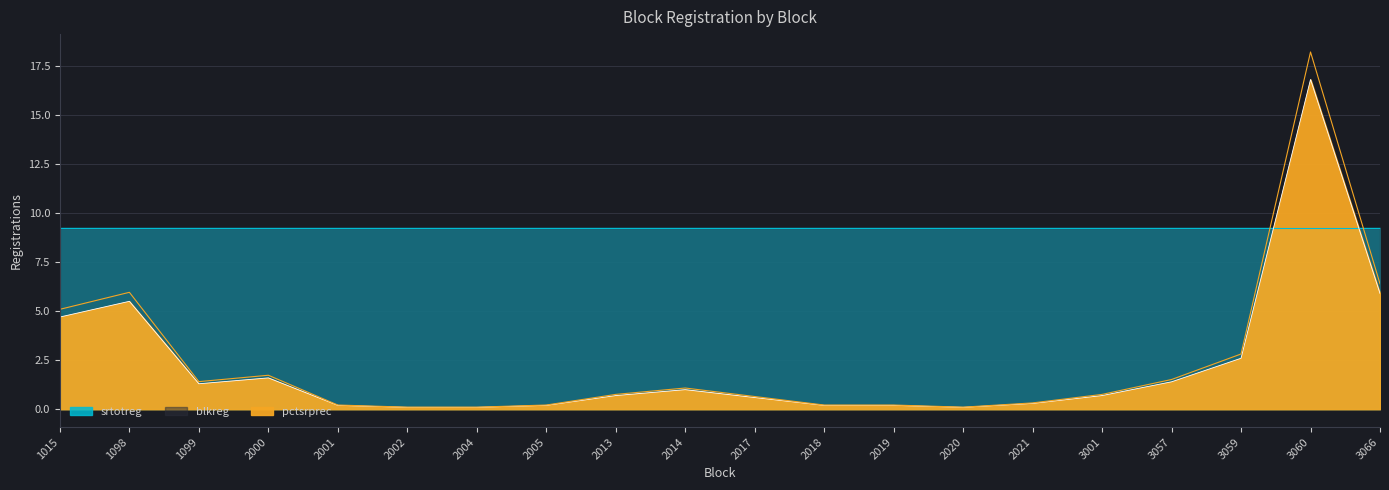

True or false: blkreg has a value of 1.0 at 2014.

True